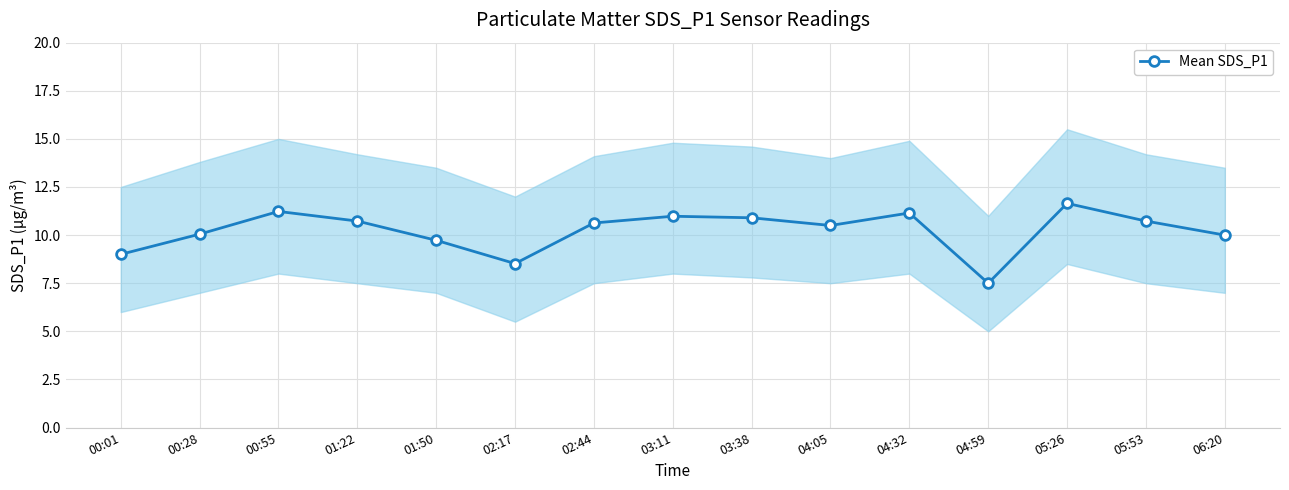

What is the label of the 1st point from the right?

06:20